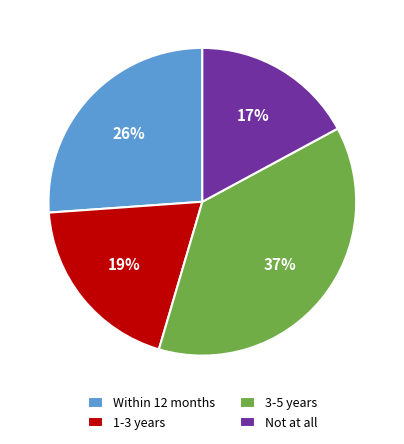

Rank the categories by value from lowest to highest.

Not at all, 1-3 years, Within 12 months, 3-5 years